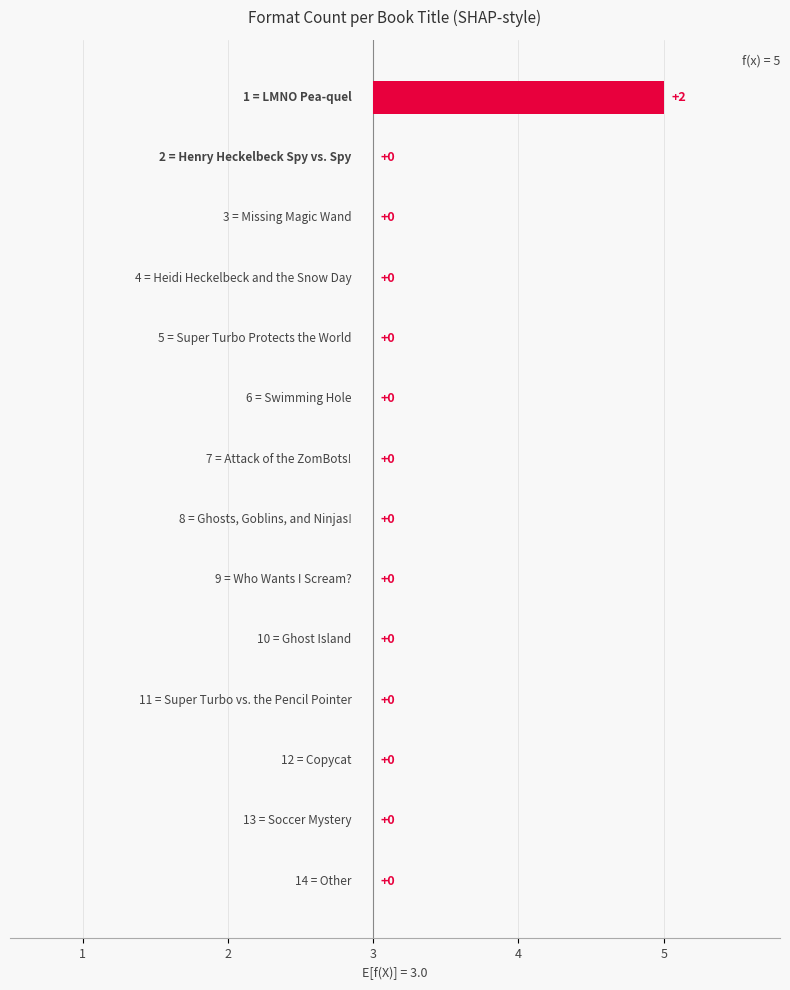

Count the values in the range 3 to 4.

13